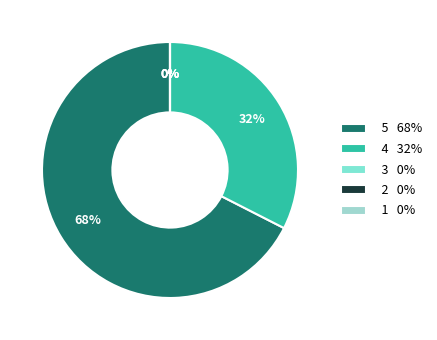

The 3 slice represents 6% of the pie. True or false?

False